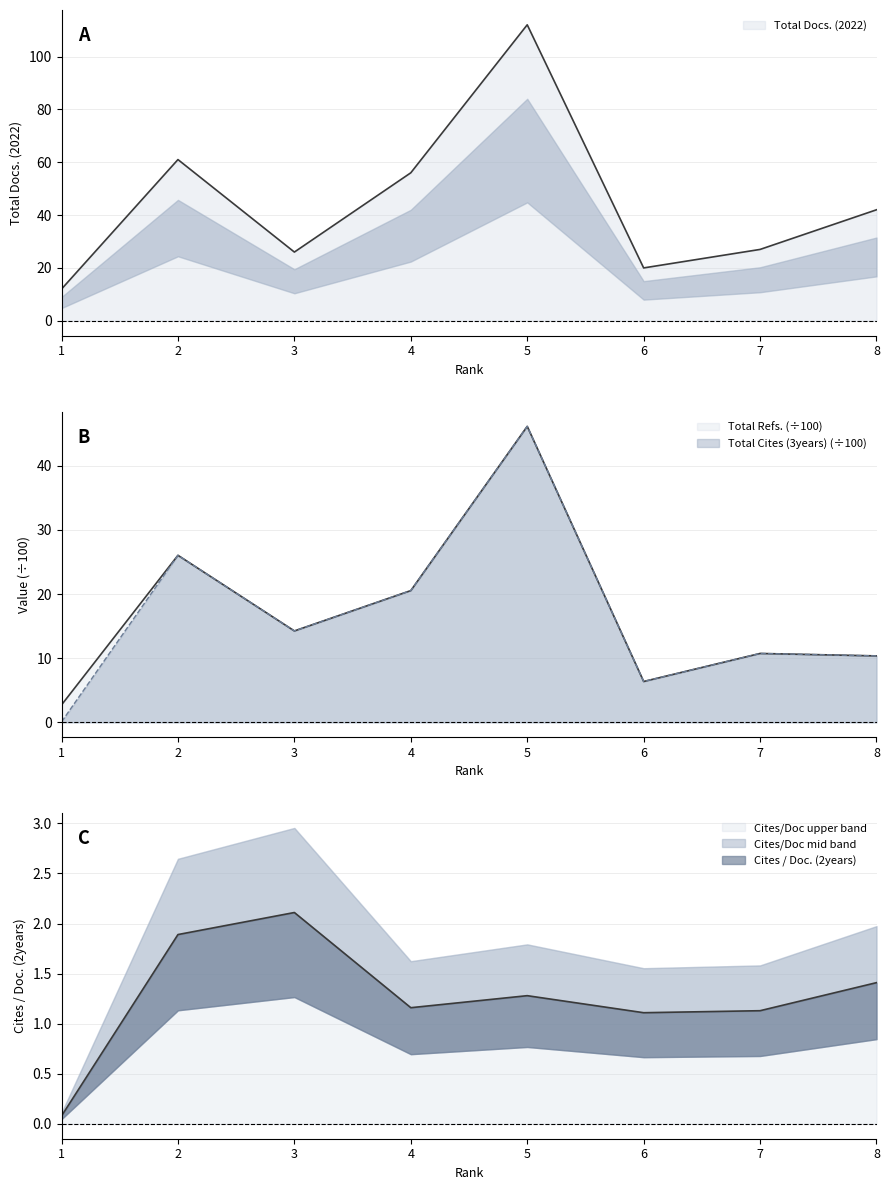

Which series has the widest spread of values?

Total Docs. (2022)